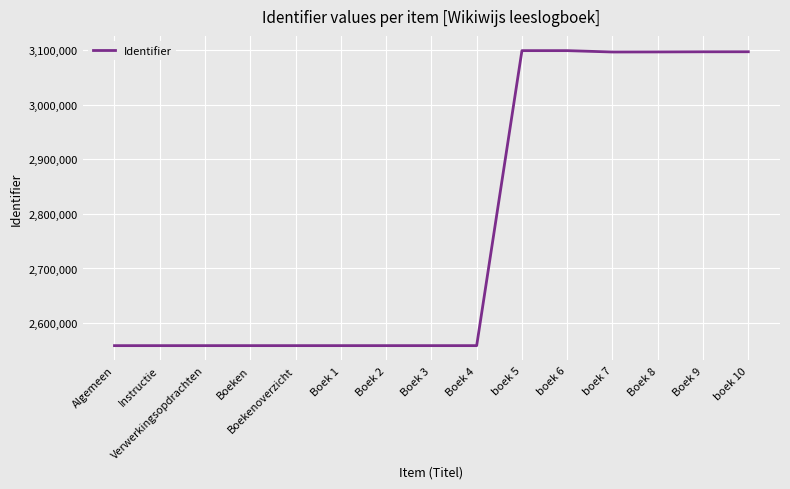

How many lines are shown in the chart?

1